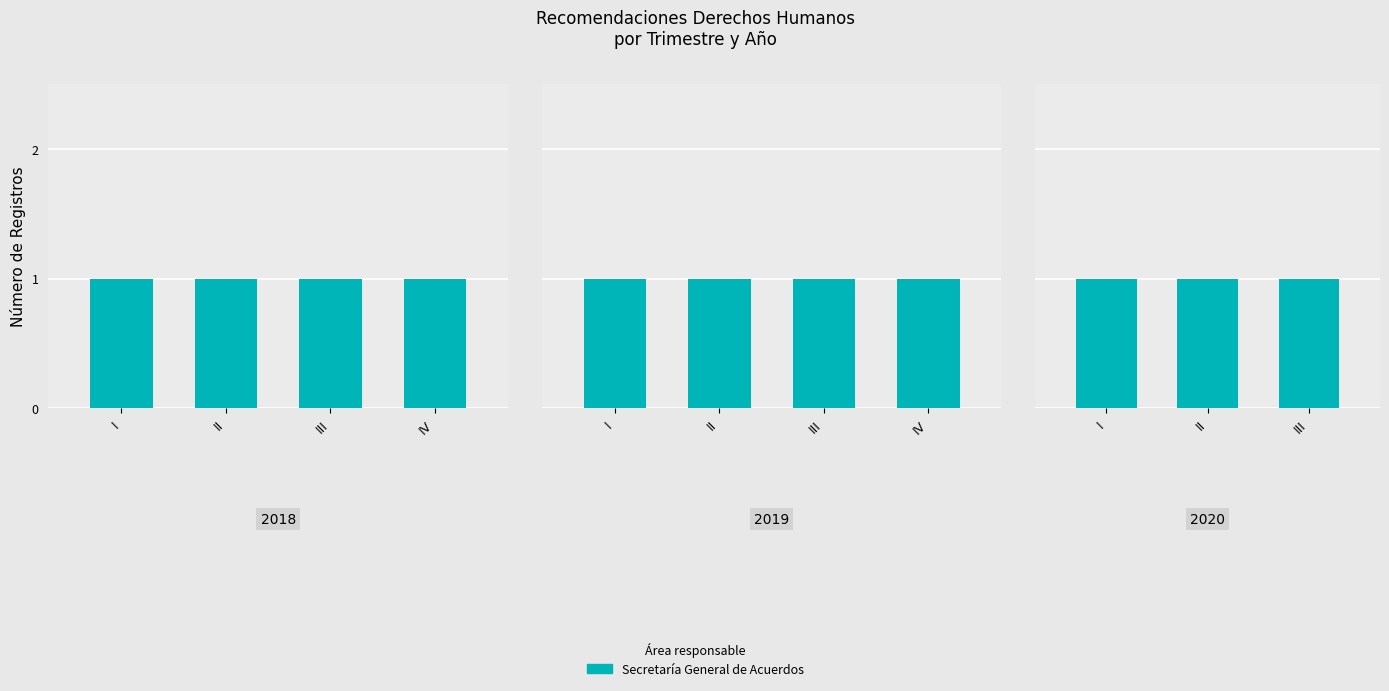

Is it true that Ejercicio equals 2019 at II-2019?

True